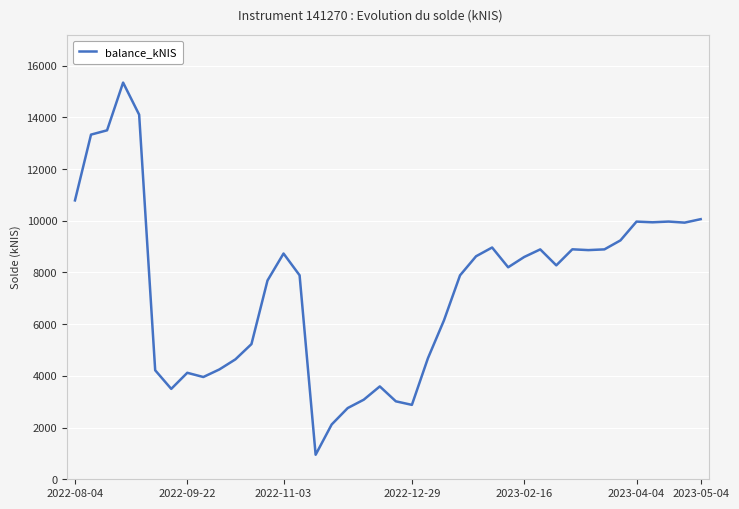

What is the difference between the maximum and minimum values?

14398.1